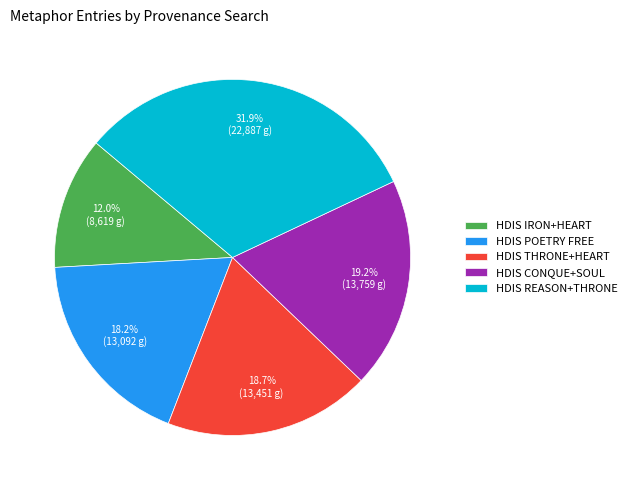

How many slices are in this pie chart?

5